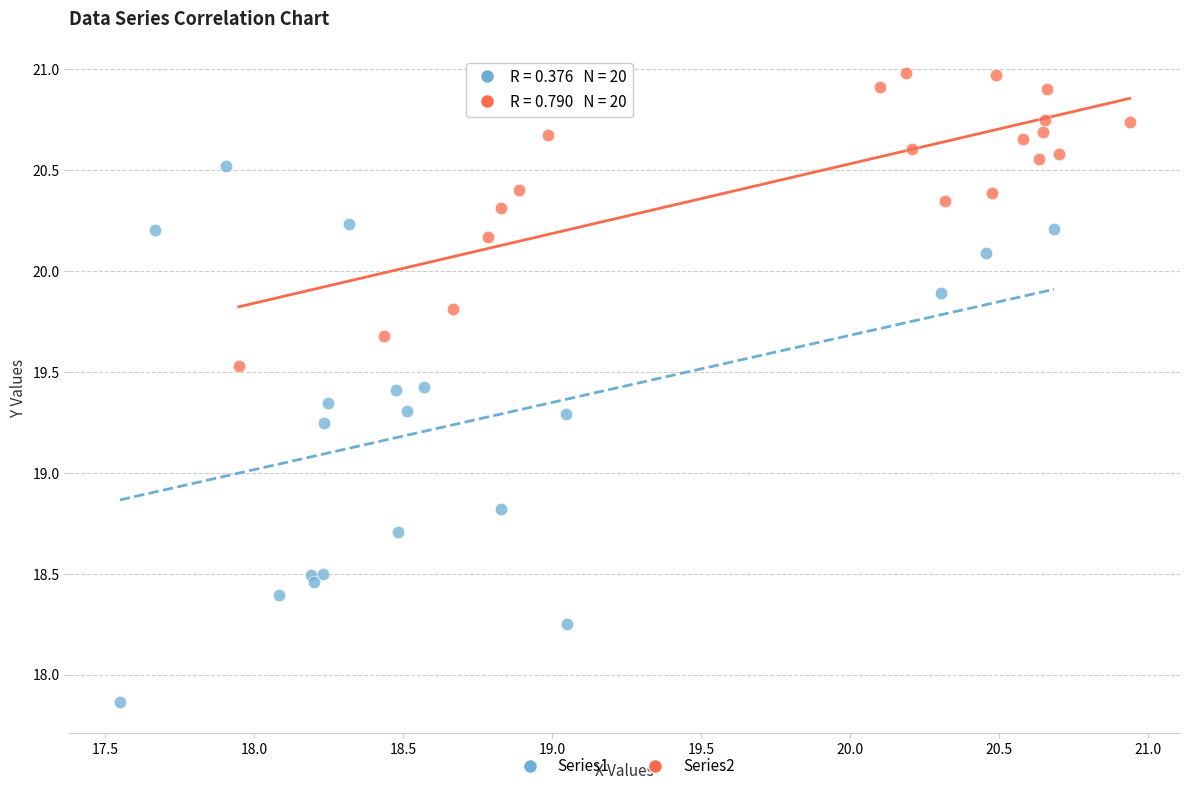

Which series has the widest spread of Y values?

Series1